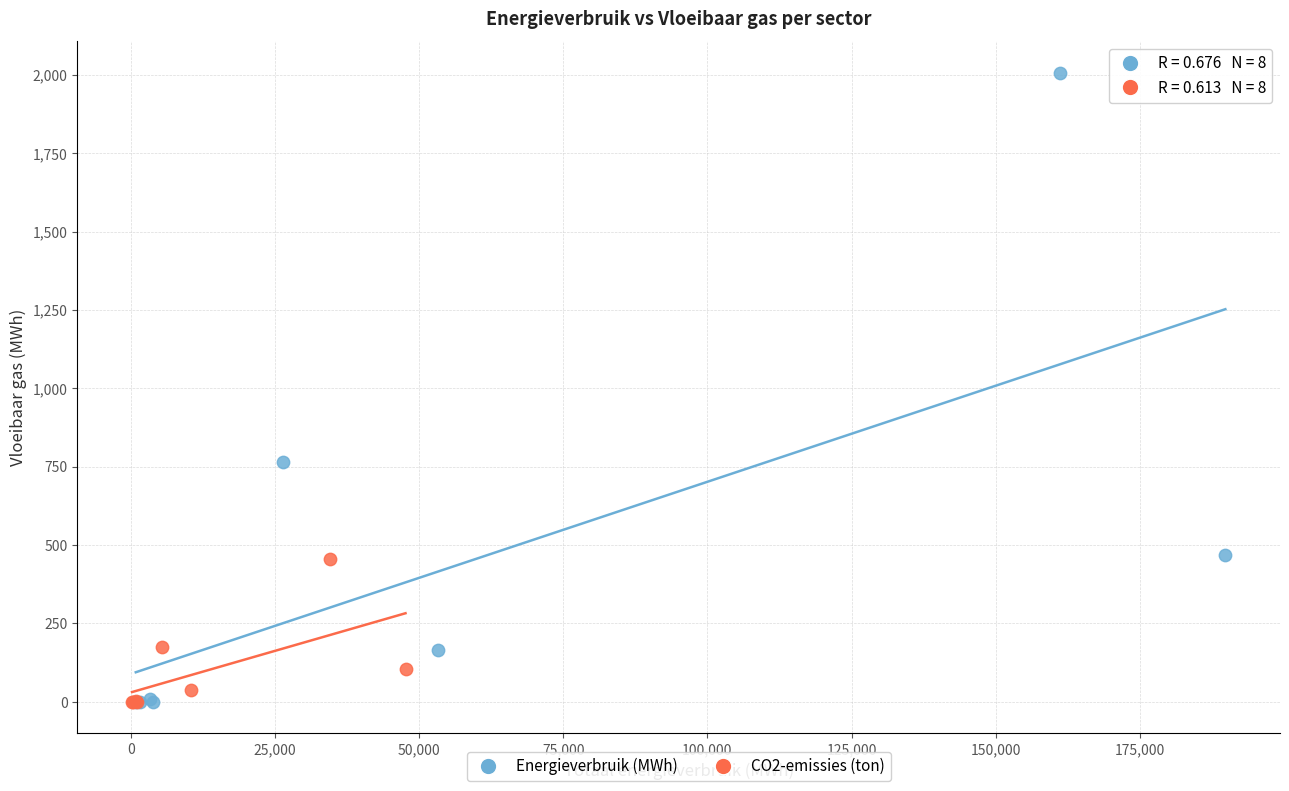

Which series has the widest spread of Y values?

Energieverbruik (MWh)